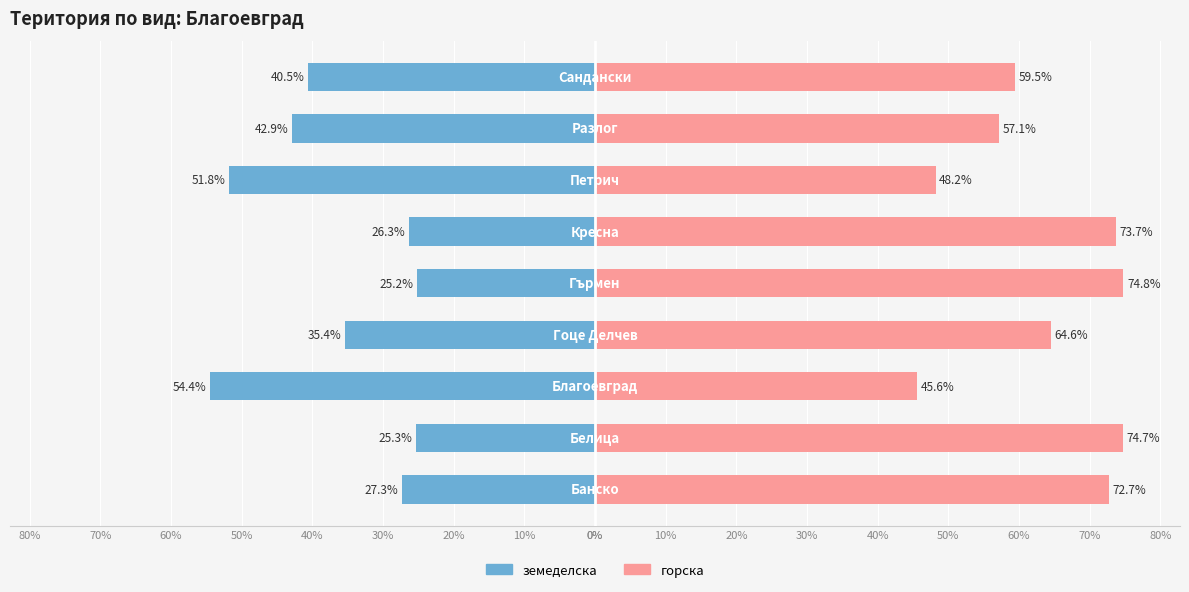

Reading left to right, what are all the values shown in this chart?

земеделска: 0%=-27.3	10%=-25.3	20%=-54.4	30%=-35.4	40%=-25.2	50%=-26.3	60%=-51.8	70%=-42.9	80%=-40.5
горска: 0%=72.7	10%=74.7	20%=45.6	30%=64.6	40%=74.8	50%=73.7	60%=48.2	70%=57.1	80%=59.5